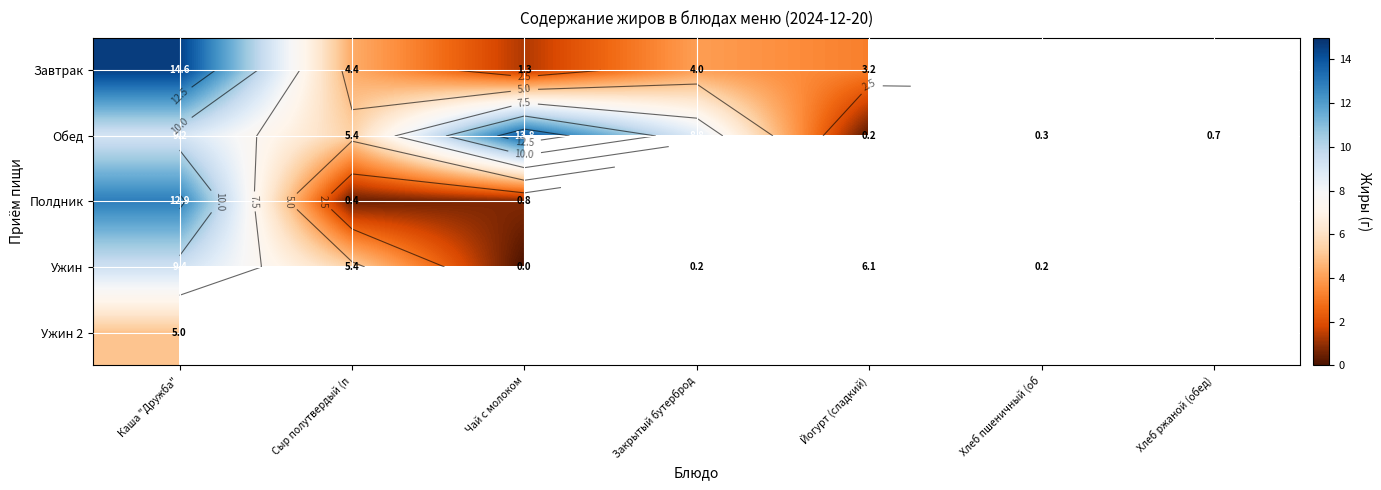

List the labels in order of Ужин value, largest first.

Каша "Дружба", Йогурт (сладкий), Сыр полутвердый (п, Хлеб пшеничный (об, Хлеб ржаной (обед), Закрытый бутерброд, Чай с молоком